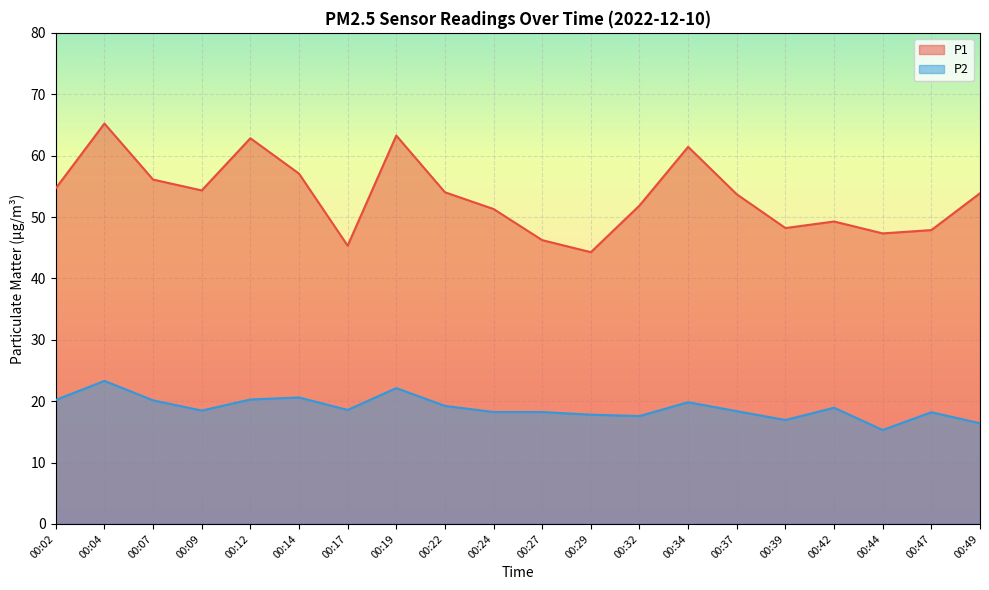

True or false: P1 and P2 cross at least once.

False